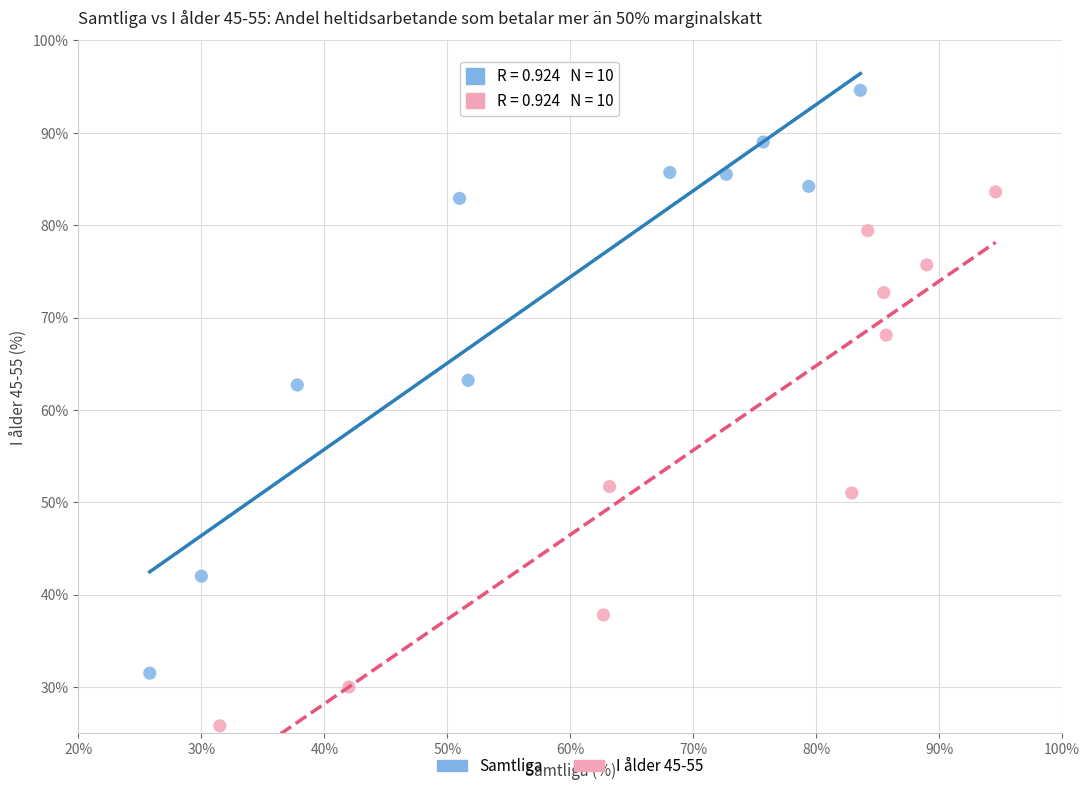

Which series contains the highest Y value?

Samtliga